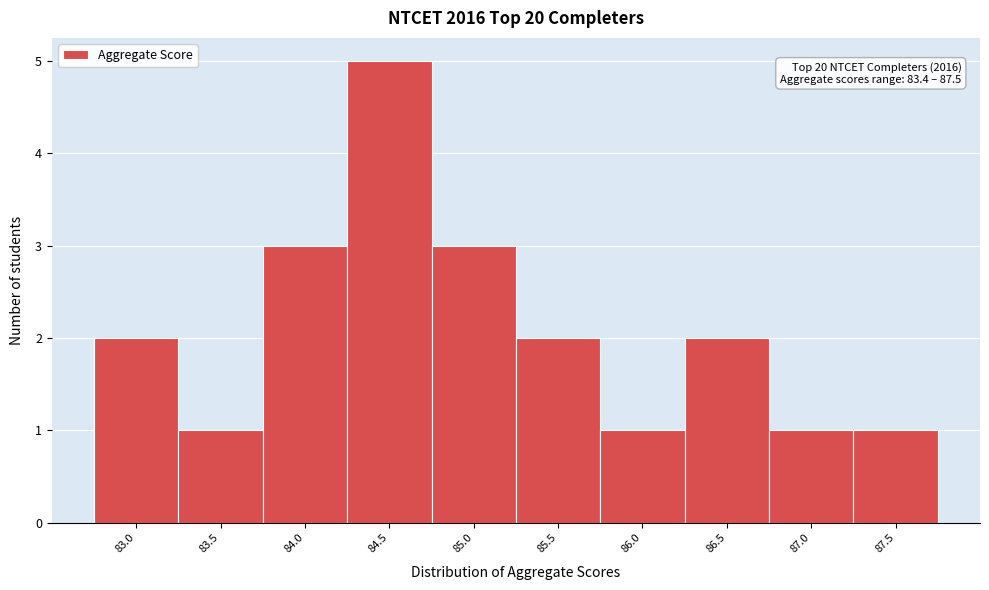

Reading left to right, extract all data points from this chart.

2	1	3	5	3	2	1	2	1	1